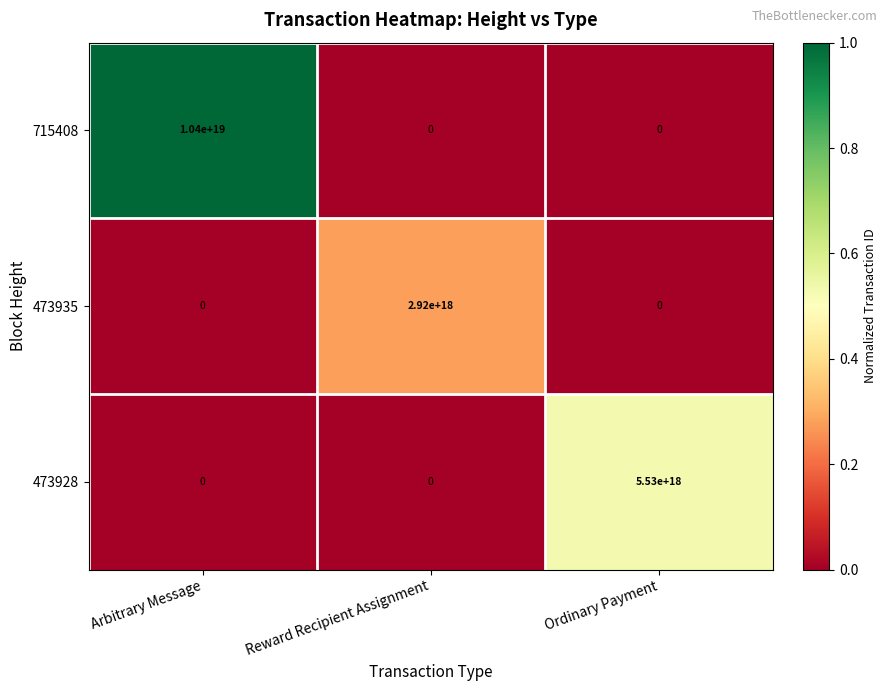

How many positive values does the 715408 series have?

1